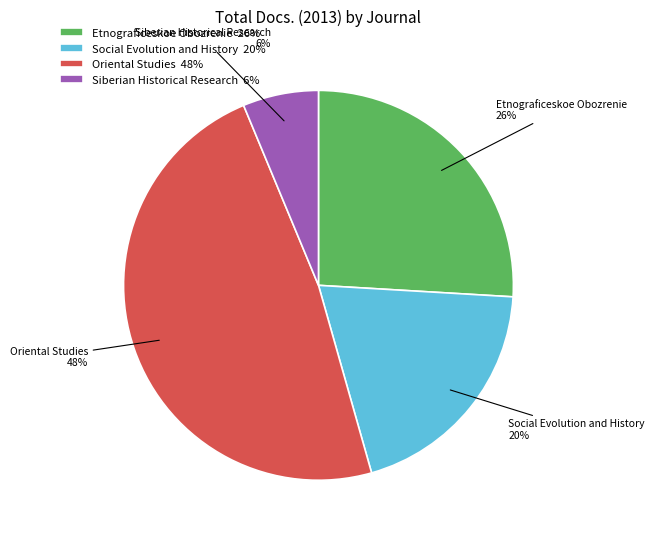

Is it true that Etnograficeskoe Obozrenie is 26% of the pie?

True